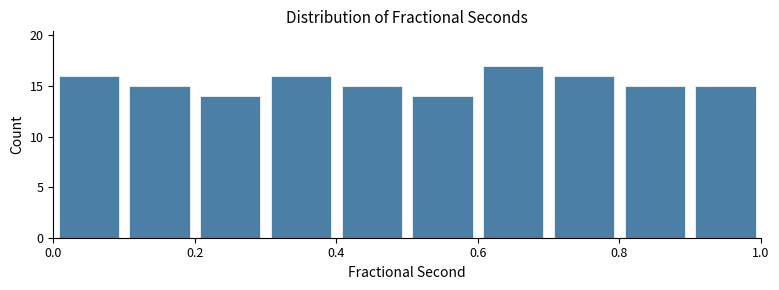

Reading left to right, transcribe this chart: for each bar, give the range it covers on the x-axis and its height. The values are not printed on the chart, so give them approximately, as read against the axis.

0.0 to 0.1: 16
0.1 to 0.2: 15
0.2 to 0.3: 14
0.3 to 0.4: 16
0.4 to 0.5: 15
0.5 to 0.6: 14
0.6 to 0.7: 17
0.7 to 0.8: 16
0.8 to 0.9: 15
0.9 to 1.0: 15